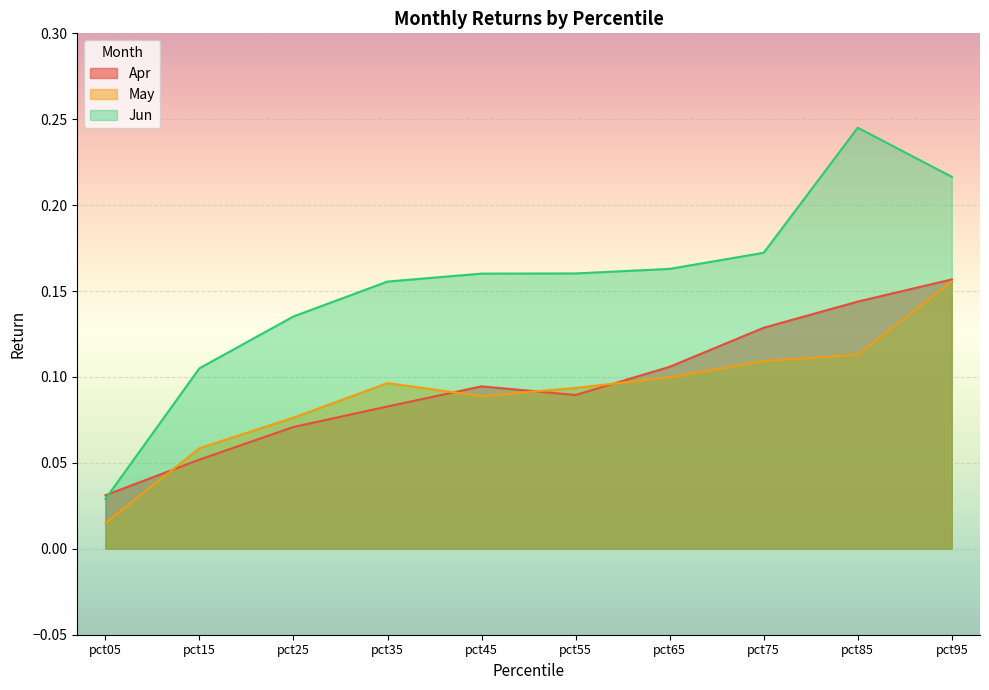

Which series has the largest total across all categories?

Jun